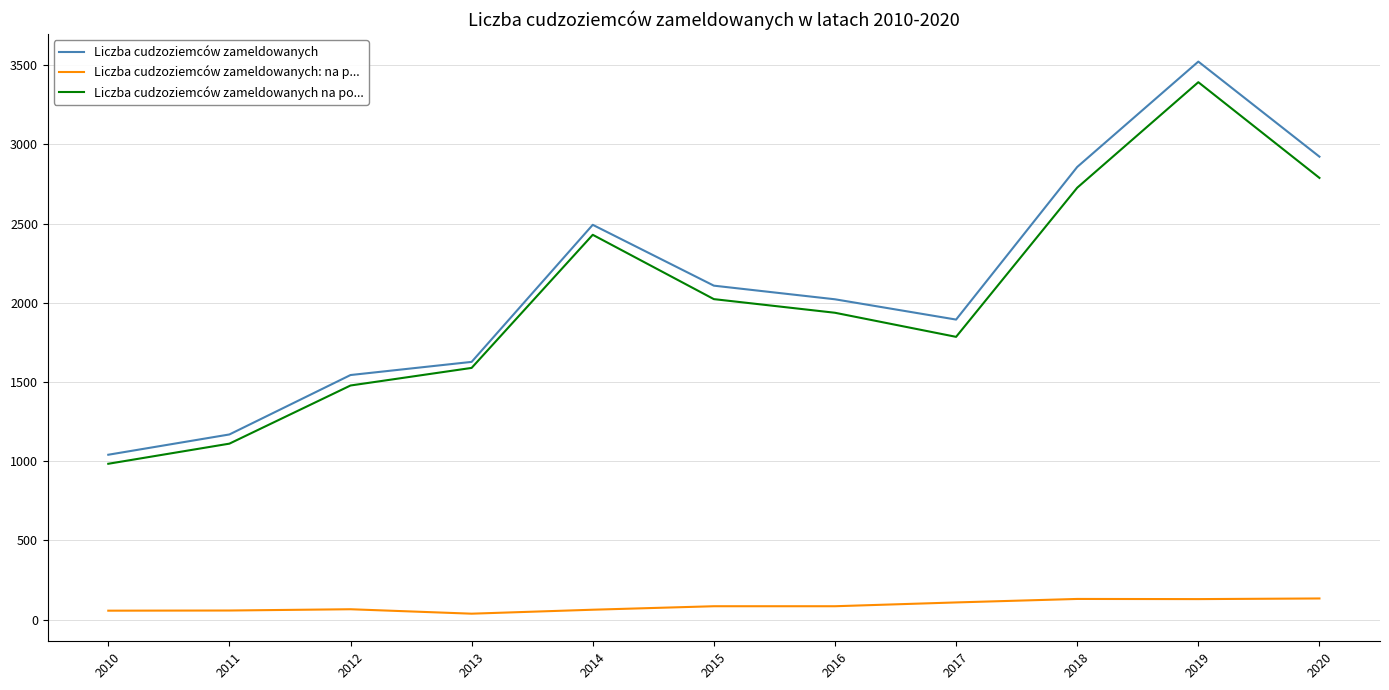

True or false: Liczba cudzoziemców zameldowanych and Liczba cudzoziemców zameldowanych na po... cross at least once.

False